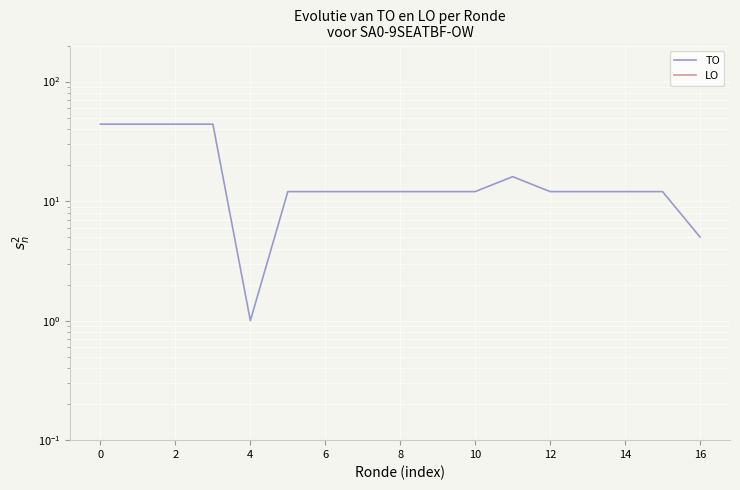

Which series has the largest range (max minus min)?

TO